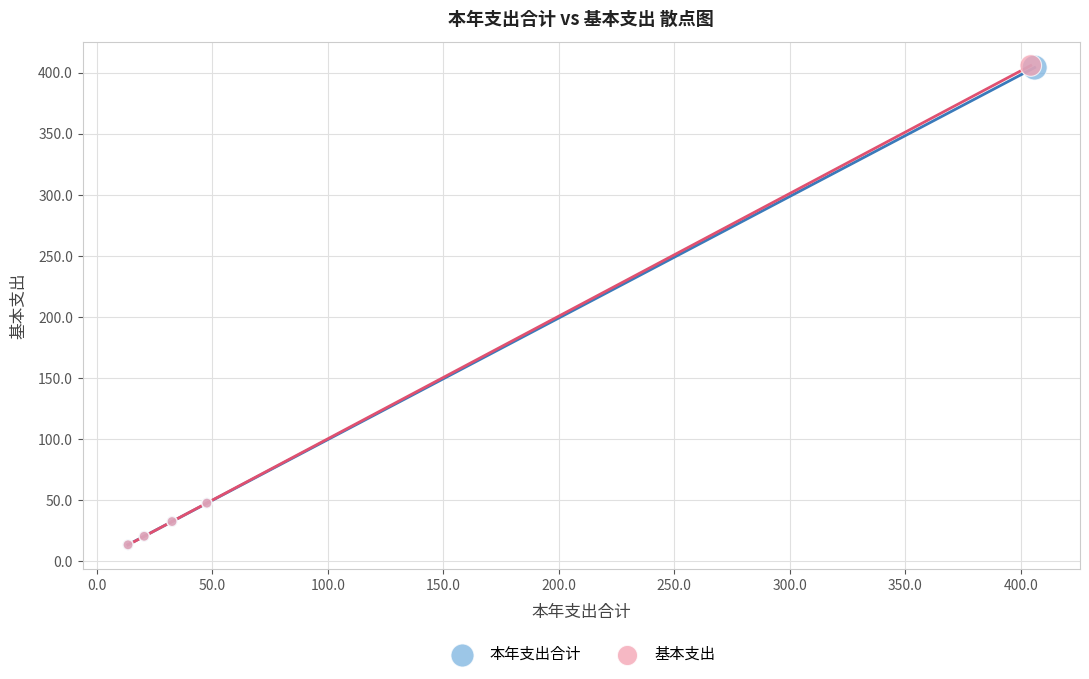

Which series has the largest Y range (max minus min)?

基本支出